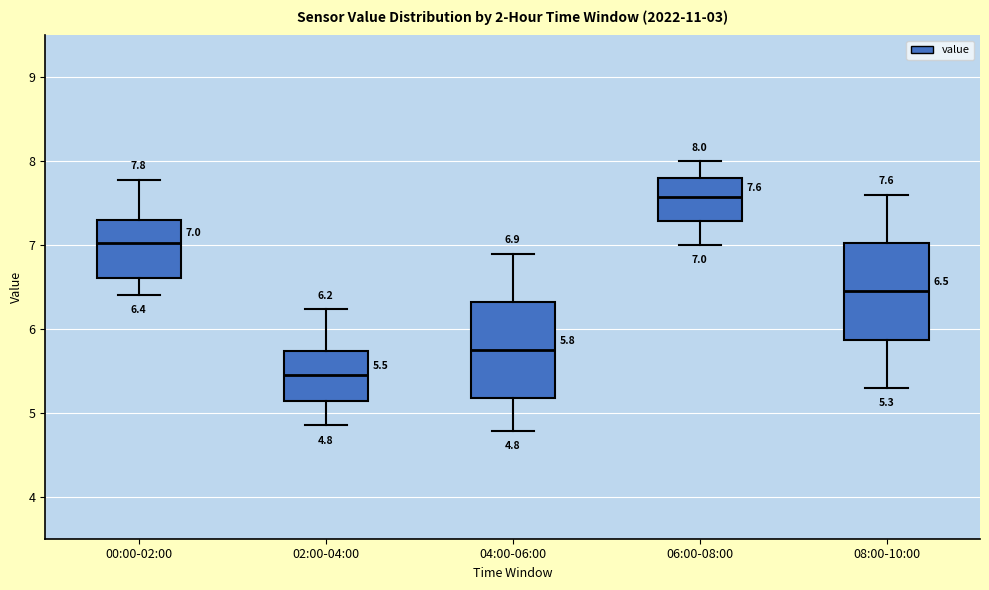

Which box has the lowest median line?

02:00-04:00